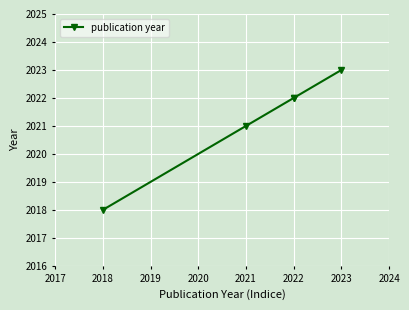

True or false: the data shows 580 at 2021.

False